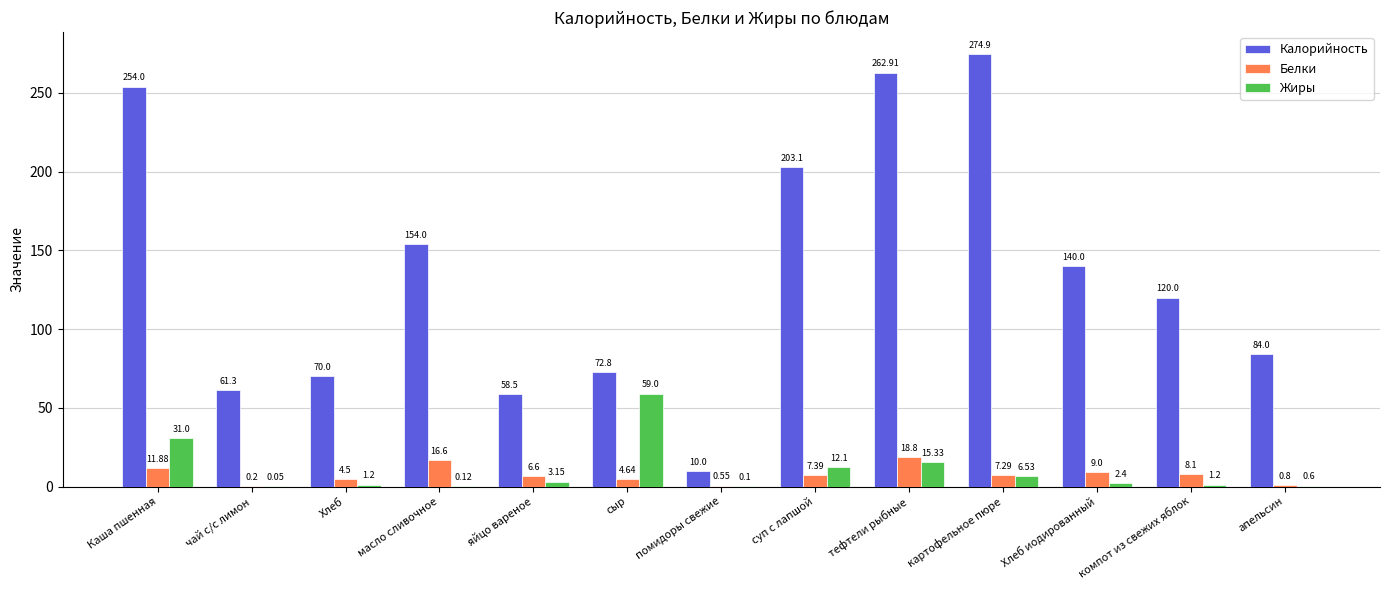

Which series has the largest total across all categories?

Калорийность